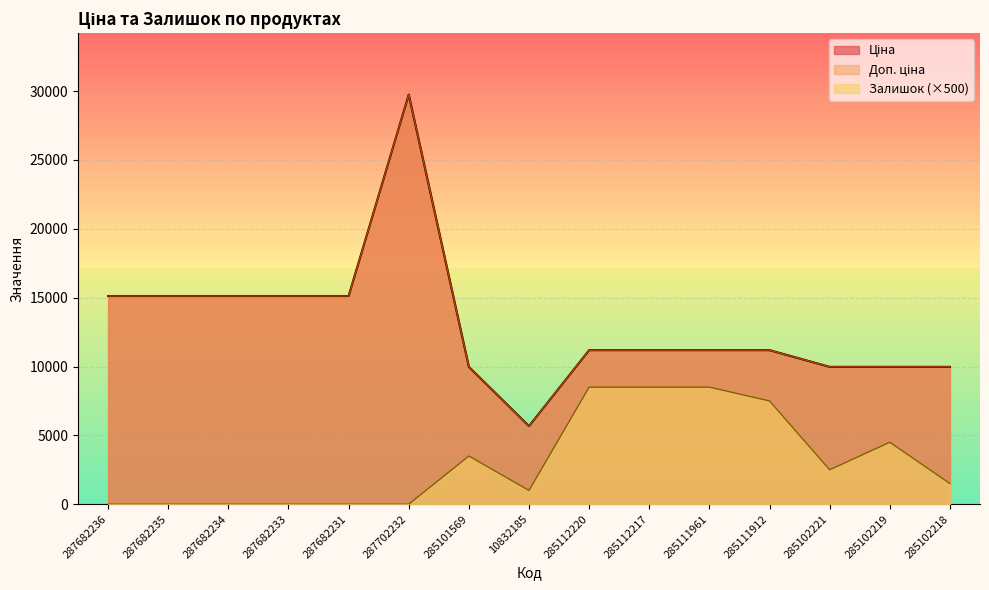

At how many categories does at least one series exceed 15458?

1